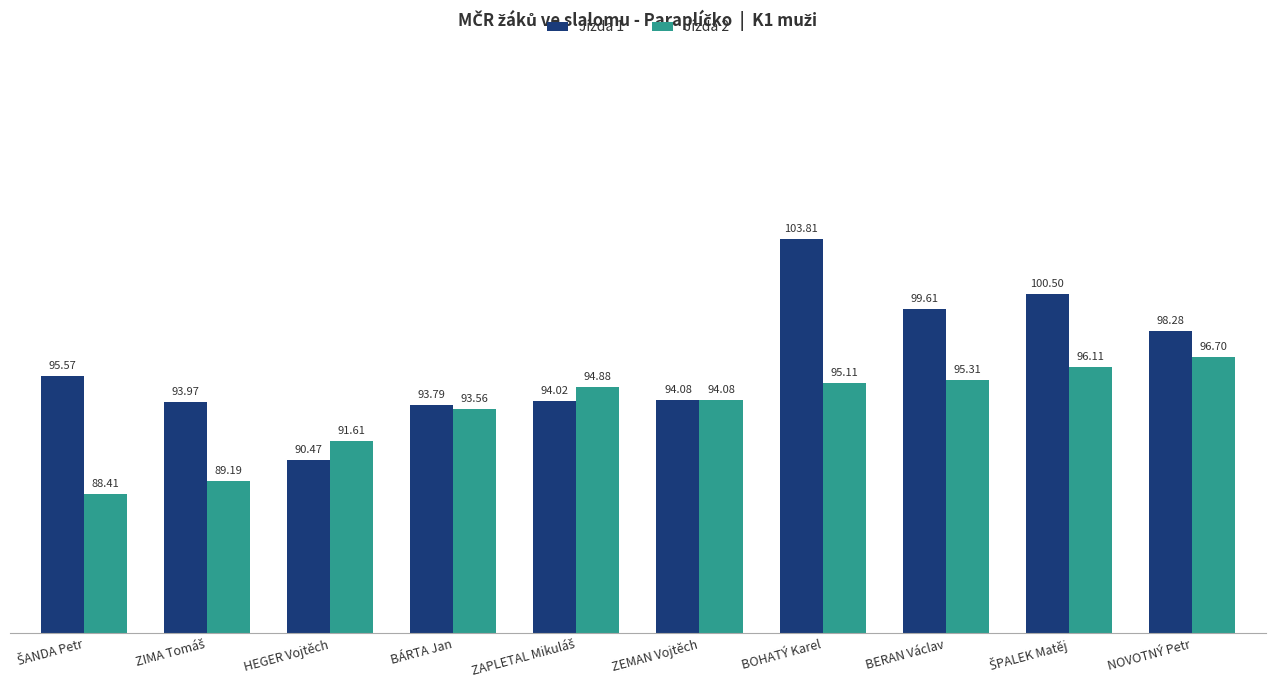

Reading left to right, transcribe all the data shown in this chart.

Jízda 1: 95.6	94.0	90.5	93.8	94.0	94.1	103.8	99.6	100.5	98.3
Jízda 2: 88.4	89.2	91.6	93.6	94.9	94.1	95.1	95.3	96.1	96.7